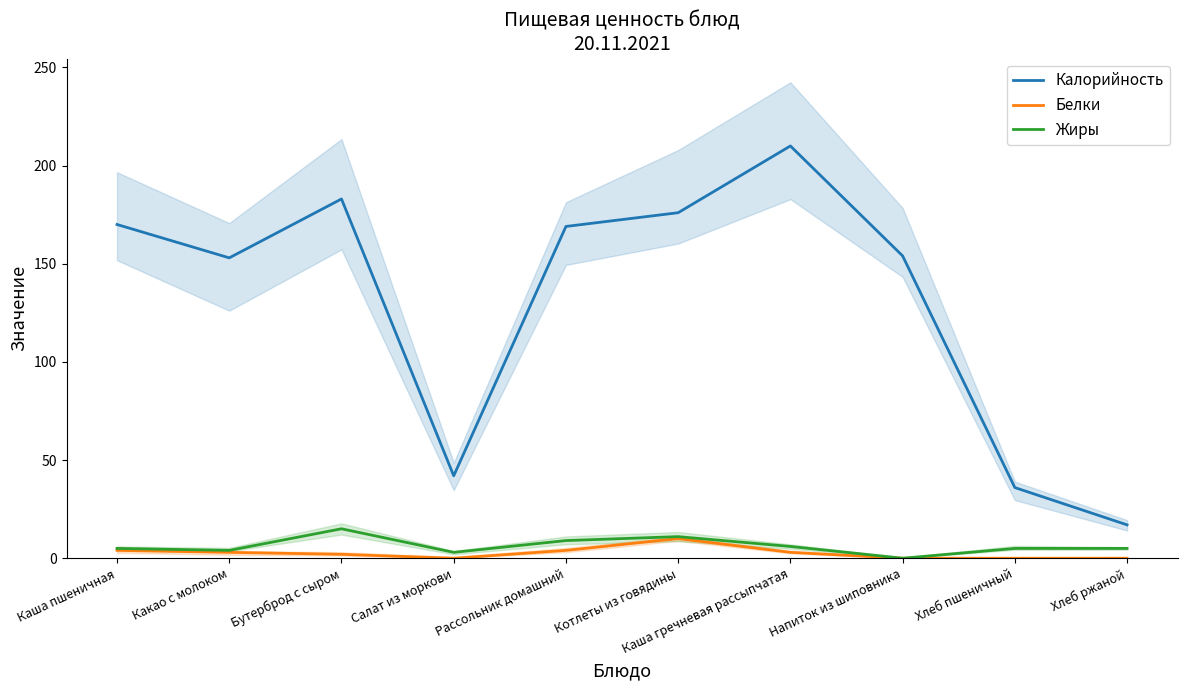

What is the average value of the Белки series?

3